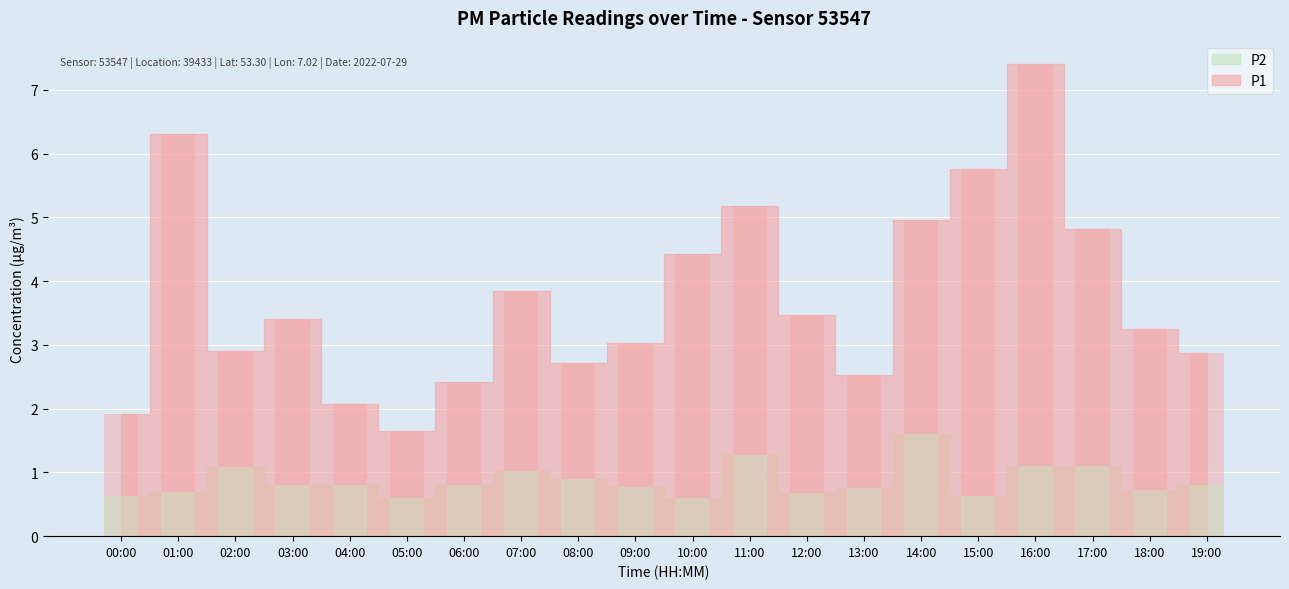

What is the approximate value of P1 at 06:00?

2.4